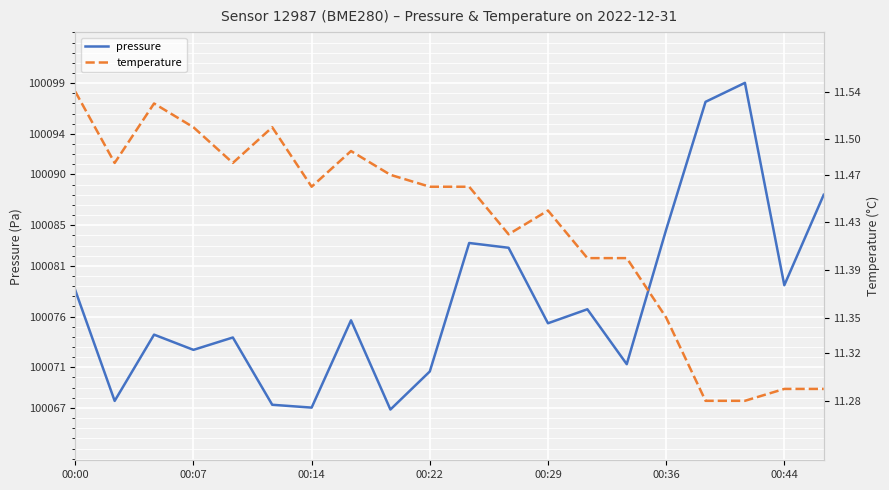

Is it true that pressure equals 174483.1 at 00:00?

False